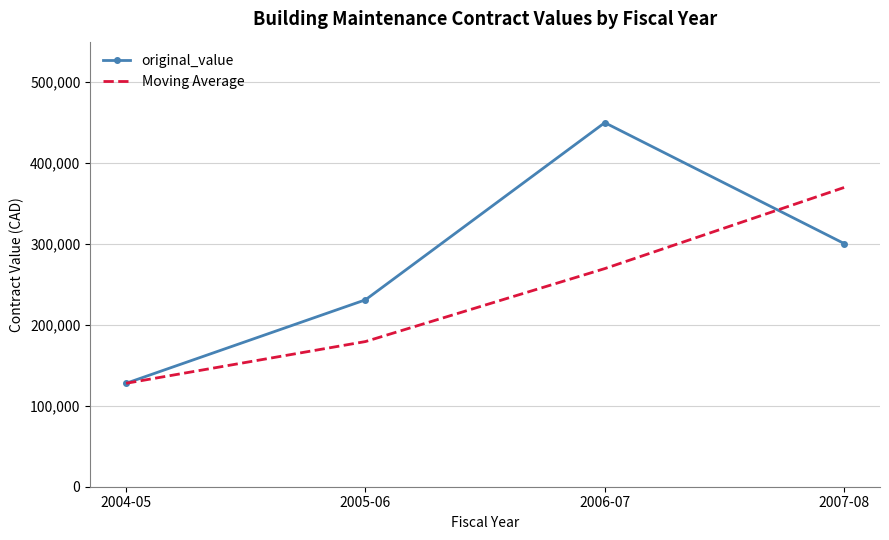

At which label is original_value closest to 288863?

2007-08